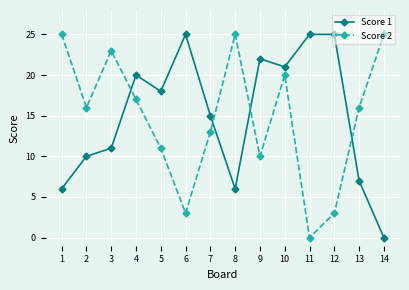

Rank the series by their average value, from lowest to highest.

Score 2, Score 1